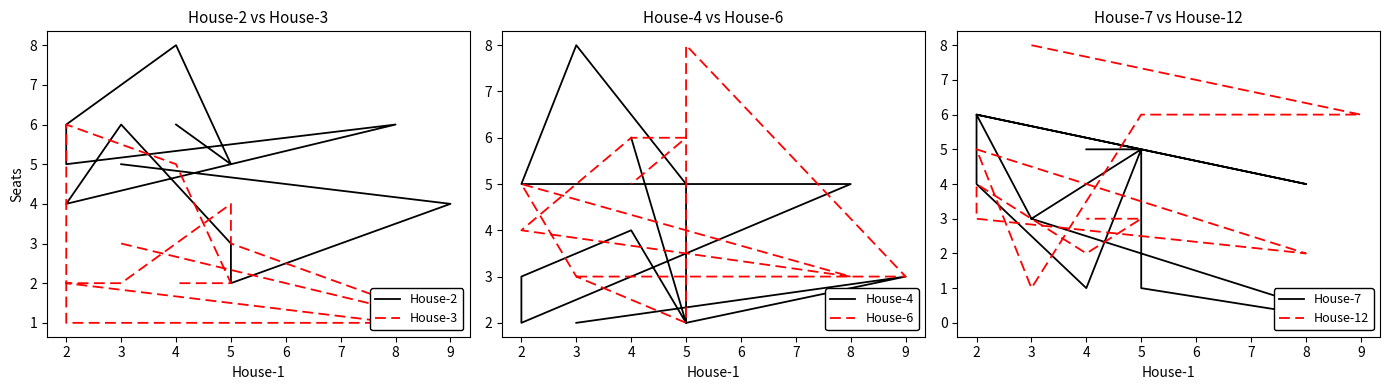

Where is the first local minimum for House-7?

9